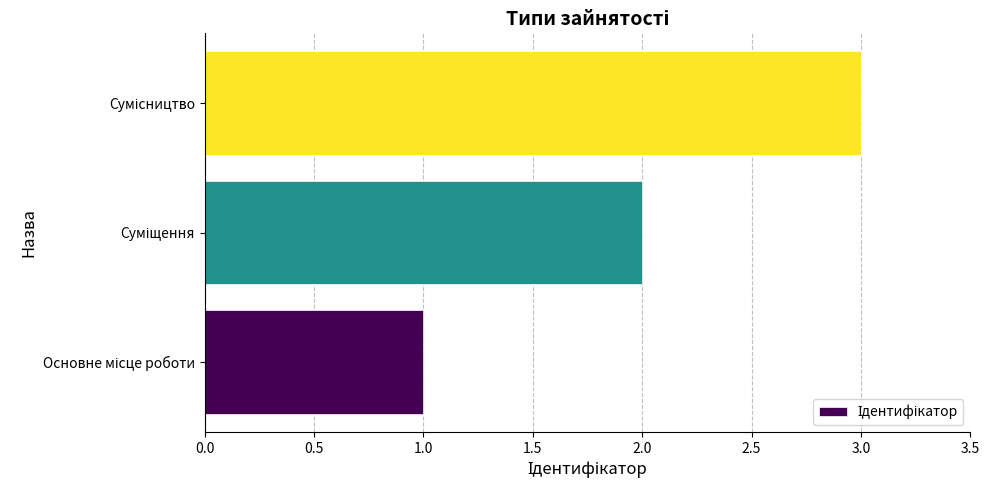

What is the maximum value shown in the chart?

3